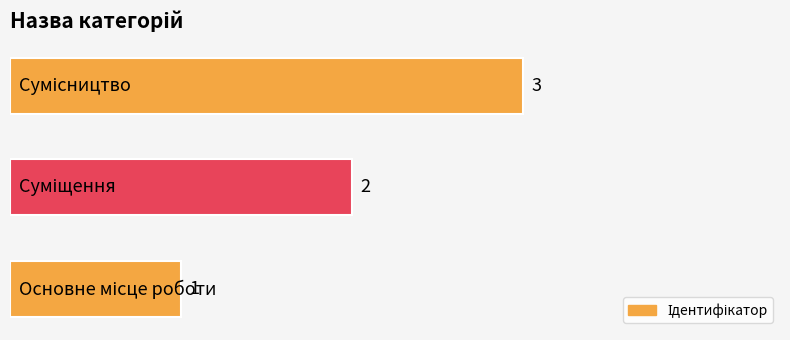

Does the chart contain any negative values?

No